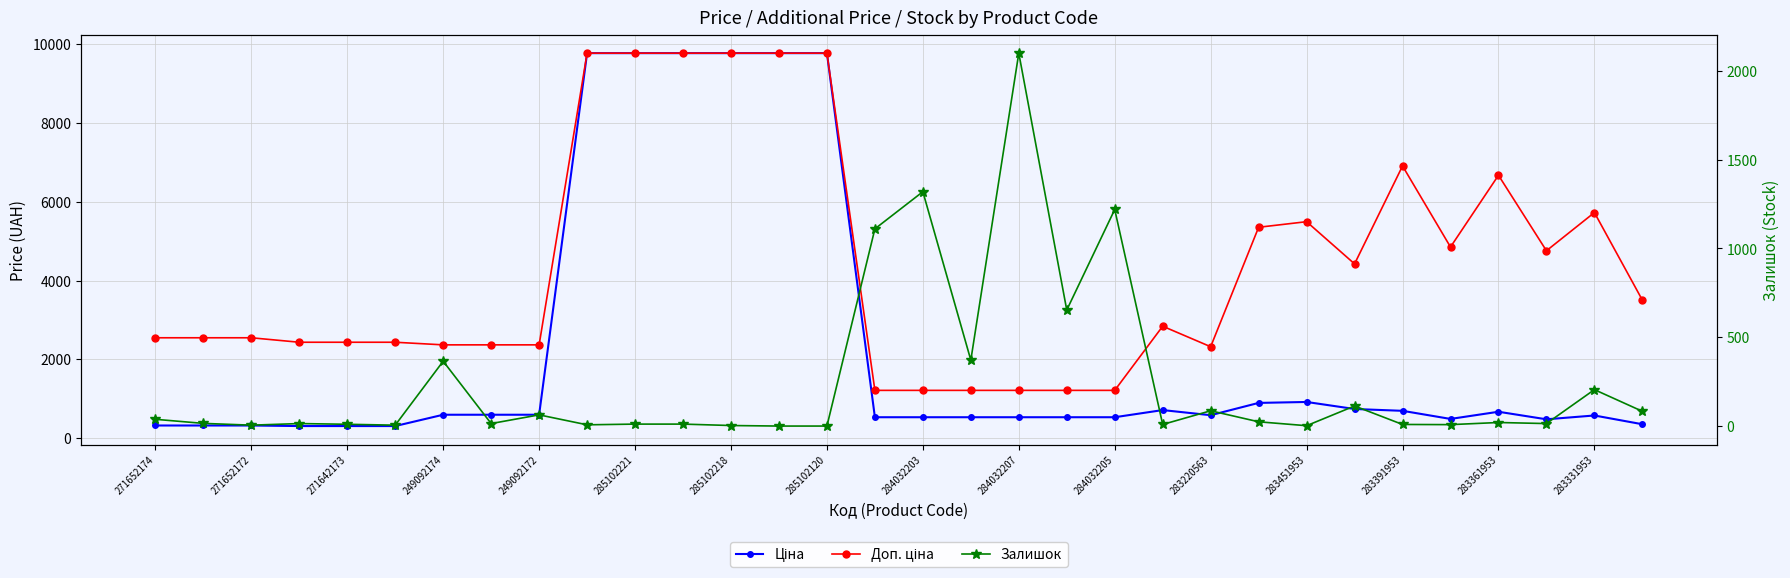

After their last crossing, which series has the higher values: Ціна or Залишок?

Ціна